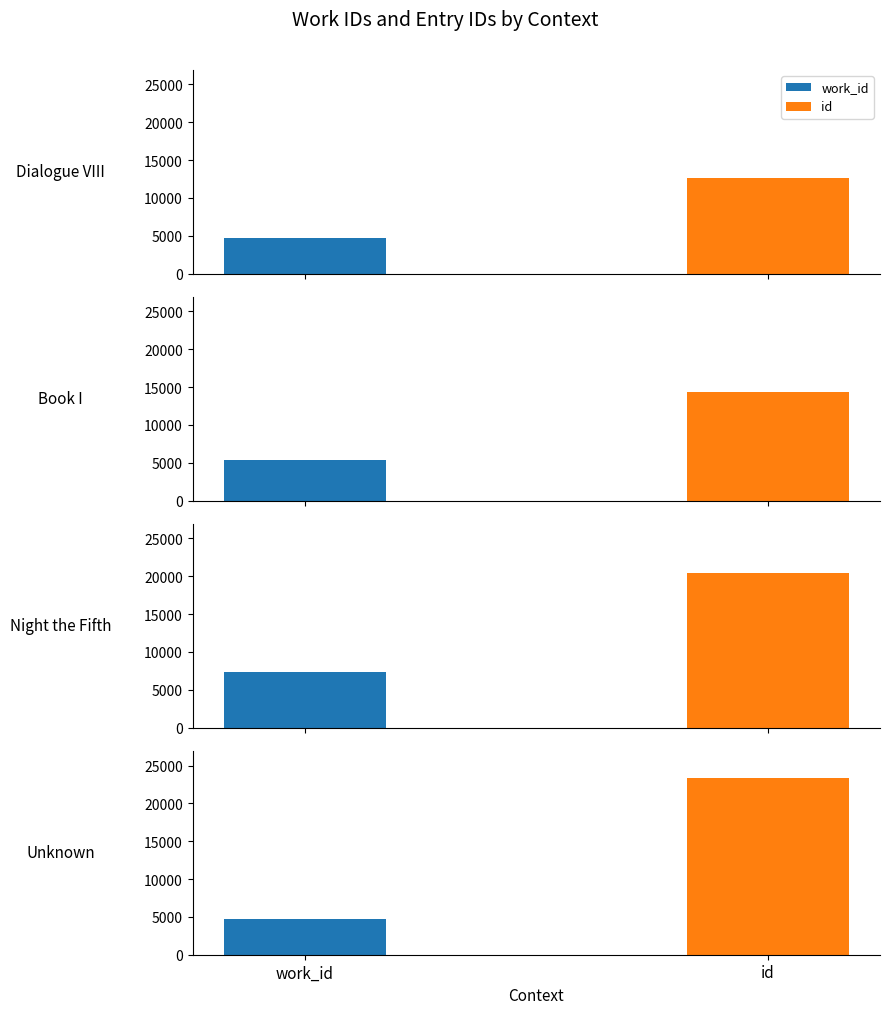

What is the average value of the id series?

17724